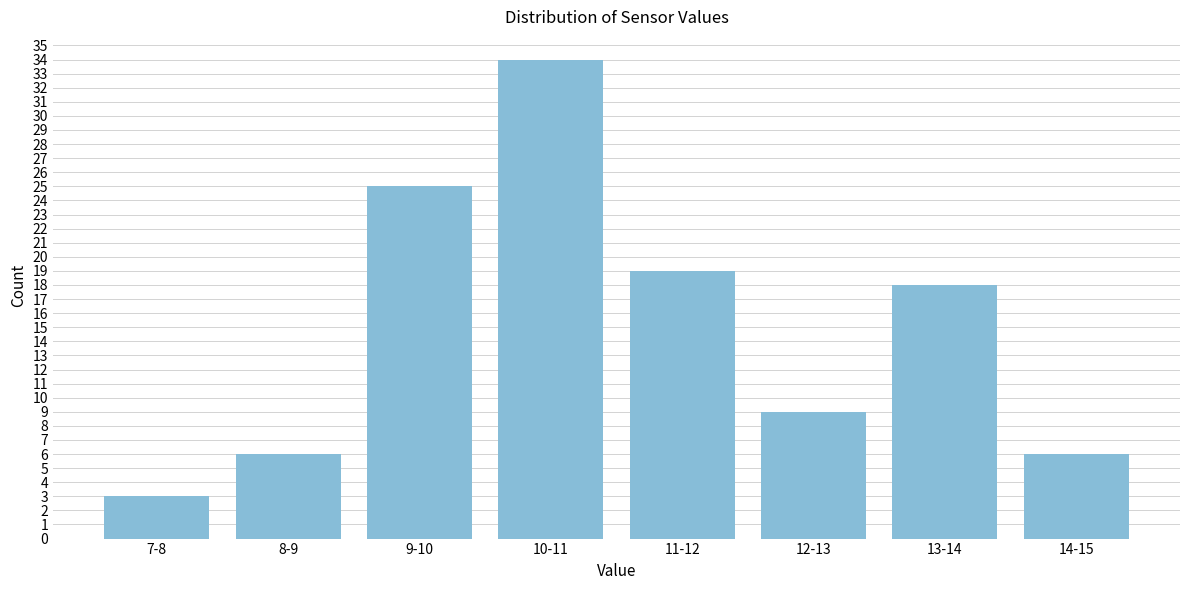

Reading right to left, transcribe all the data shown in this chart.

14-15=6	13-14=18	12-13=9	11-12=19	10-11=34	9-10=25	8-9=6	7-8=3